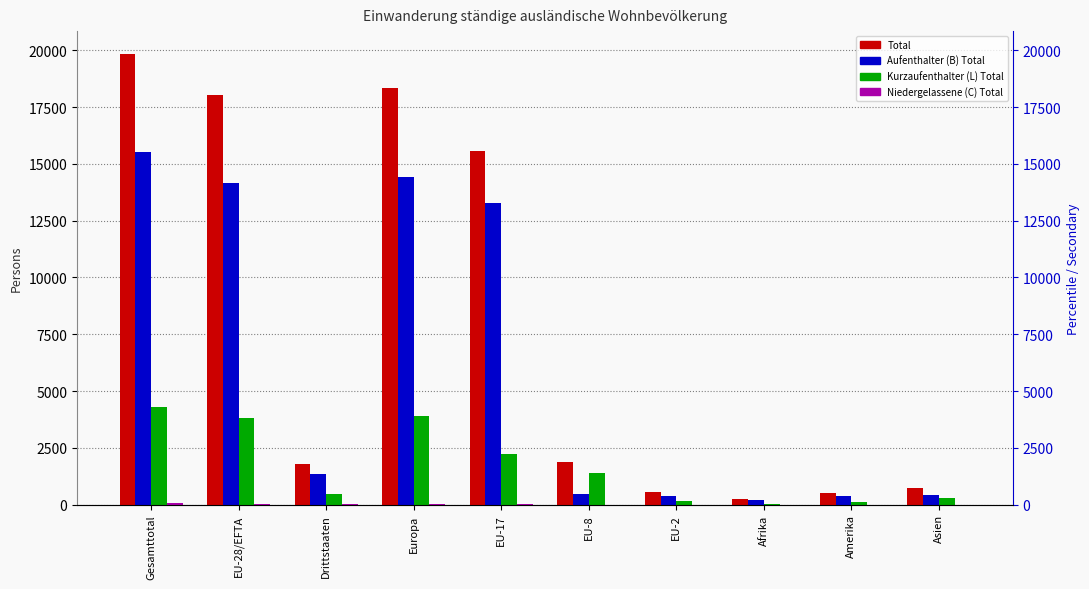

List the series in order of their peak value, highest first.

Total, Aufenthalter (B) Total, Kurzaufenthalter (L) Total, Niedergelassene (C) Total